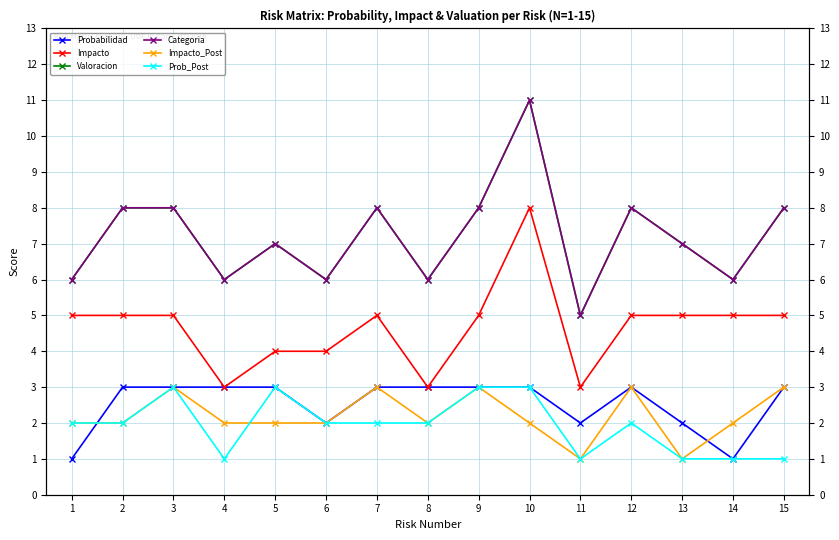

Reading right to left, list all the values displayed in this chart.

Probabilidad: 15=3	14=1	13=2	12=3	11=2	10=3	9=3	8=3	7=3	6=2	5=3	4=3	3=3	2=3	1=1
Impacto: 15=5	14=5	13=5	12=5	11=3	10=8	9=5	8=3	7=5	6=4	5=4	4=3	3=5	2=5	1=5
Valoracion: 15=8	14=6	13=7	12=8	11=5	10=11	9=8	8=6	7=8	6=6	5=7	4=6	3=8	2=8	1=6
Categoria: 15=8	14=6	13=7	12=8	11=5	10=11	9=8	8=6	7=8	6=6	5=7	4=6	3=8	2=8	1=6
Impacto_Post: 15=3	14=2	13=1	12=3	11=1	10=2	9=3	8=2	7=3	6=2	5=2	4=2	3=3	2=2	1=2
Prob_Post: 15=1	14=1	13=1	12=2	11=1	10=3	9=3	8=2	7=2	6=2	5=3	4=1	3=3	2=2	1=2